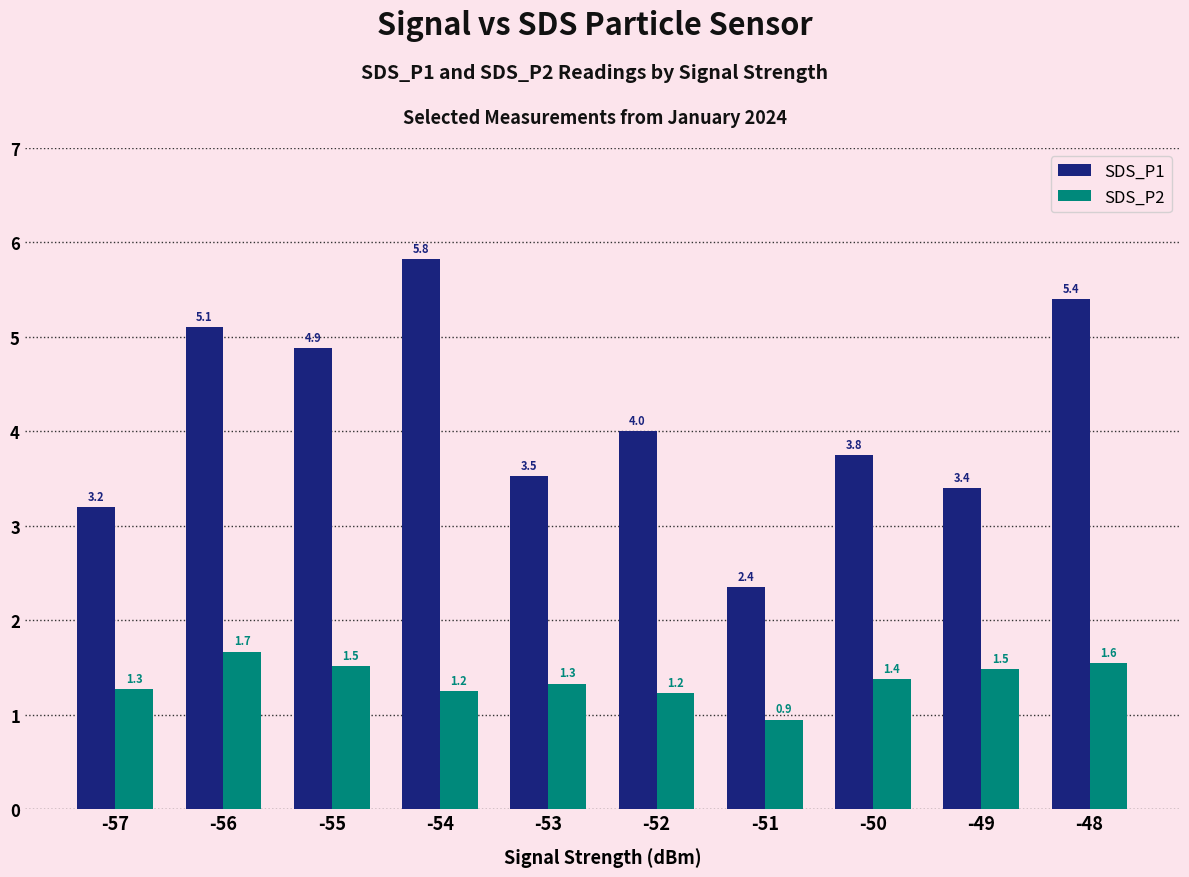

What is the sum of all SDS_P1 values?

41.4